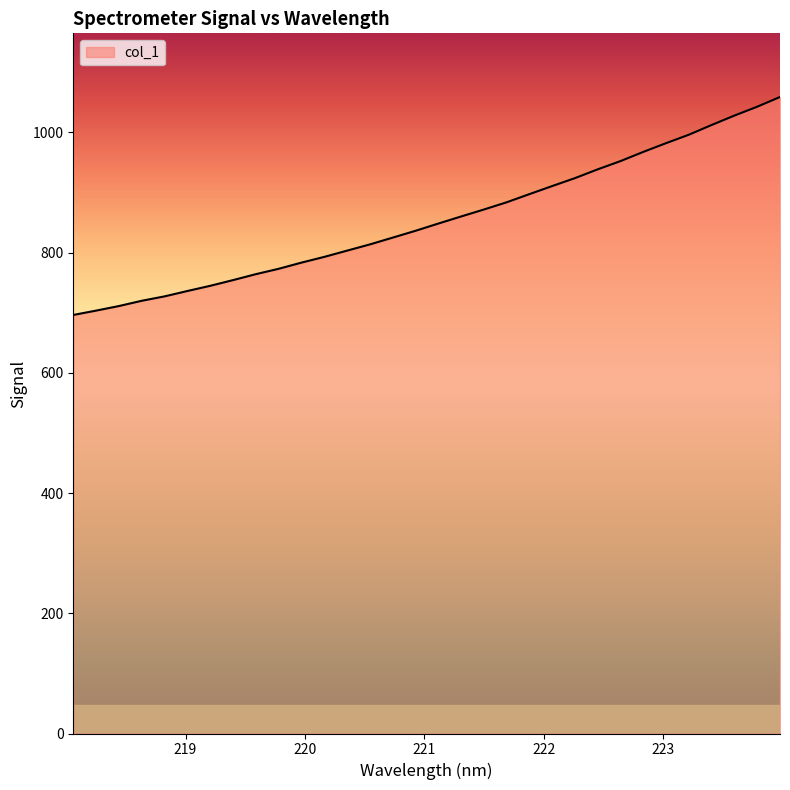

What is the smallest value displayed?

696.2